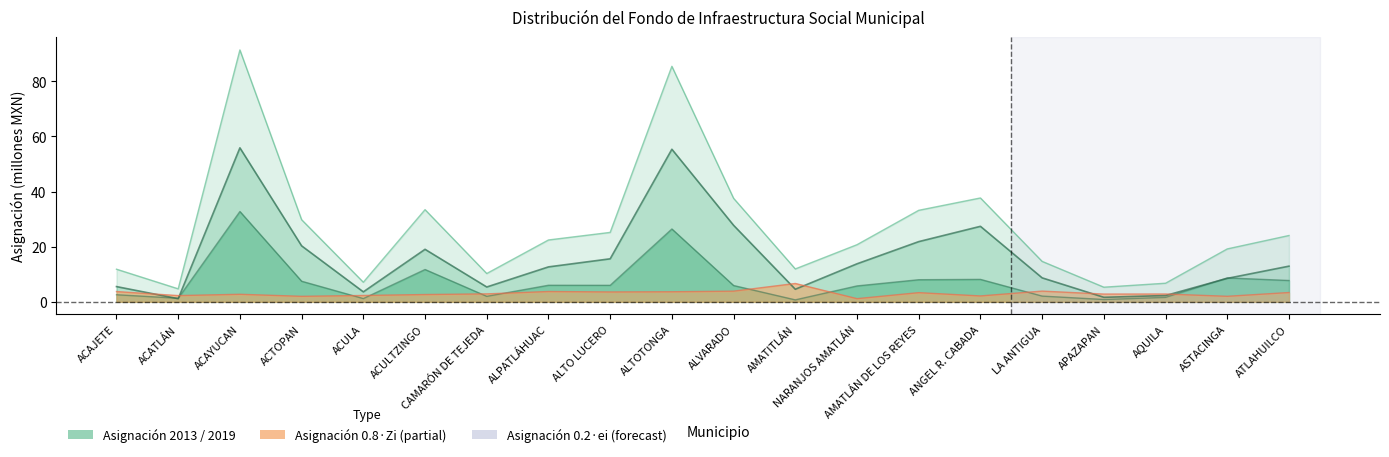

How many lines are shown in the chart?

4